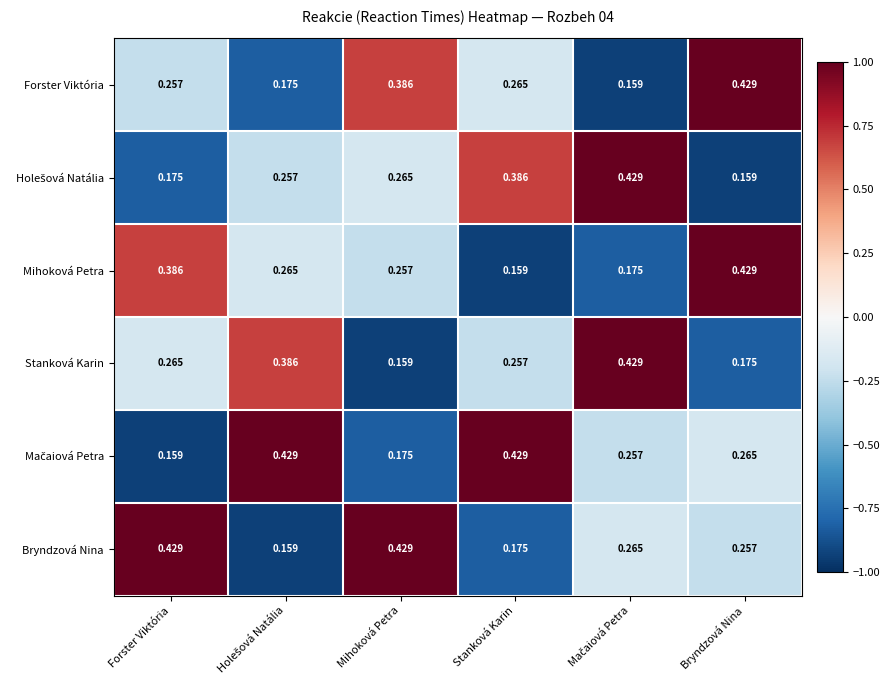

Is the value of Mihoková Petra at Bryndzová Nina greater than the value of Forster Viktória at Stanková Karin?

Yes